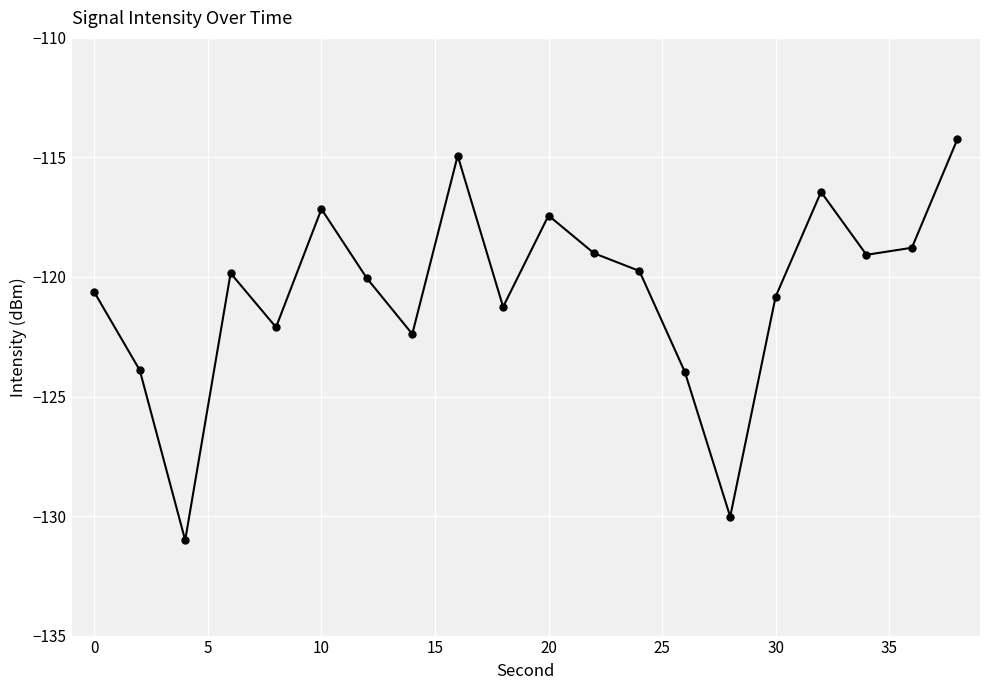

What is the difference between the maximum and minimum values?

16.8